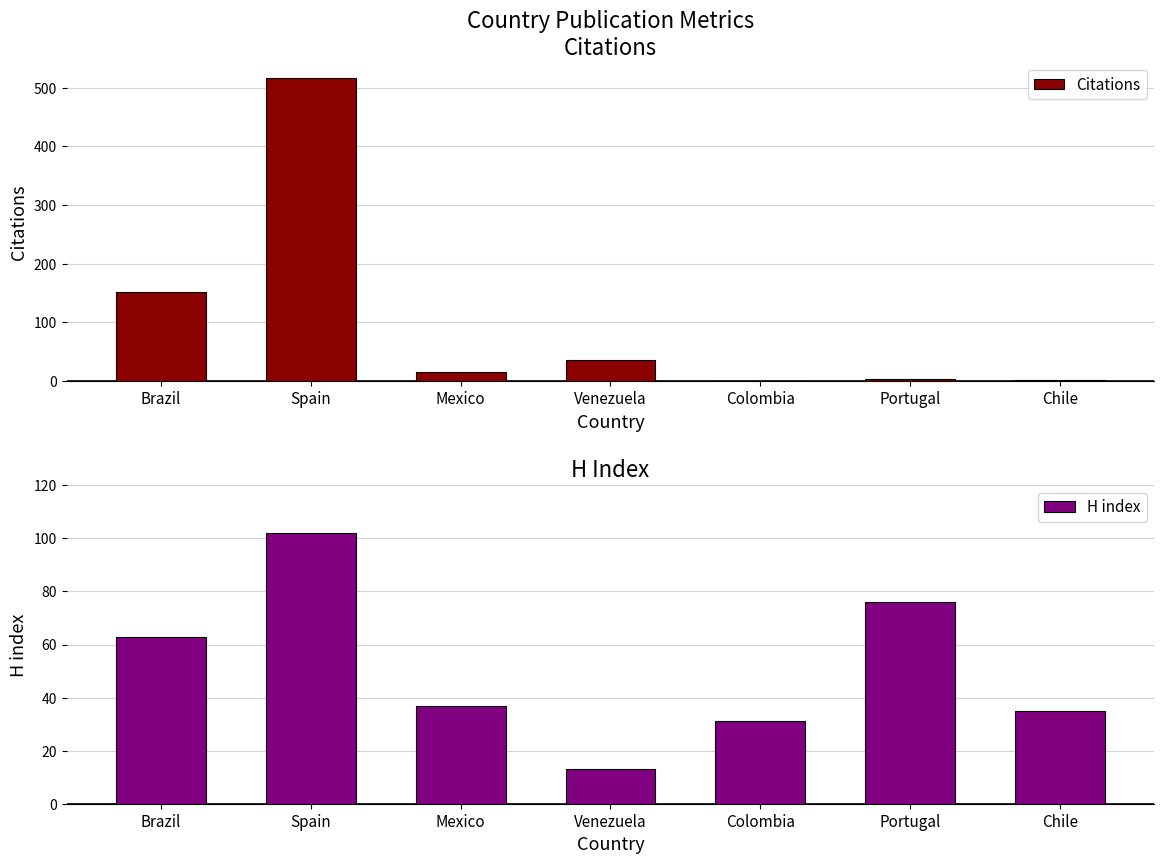

List the series in order of their peak value, lowest first.

H index, Citations